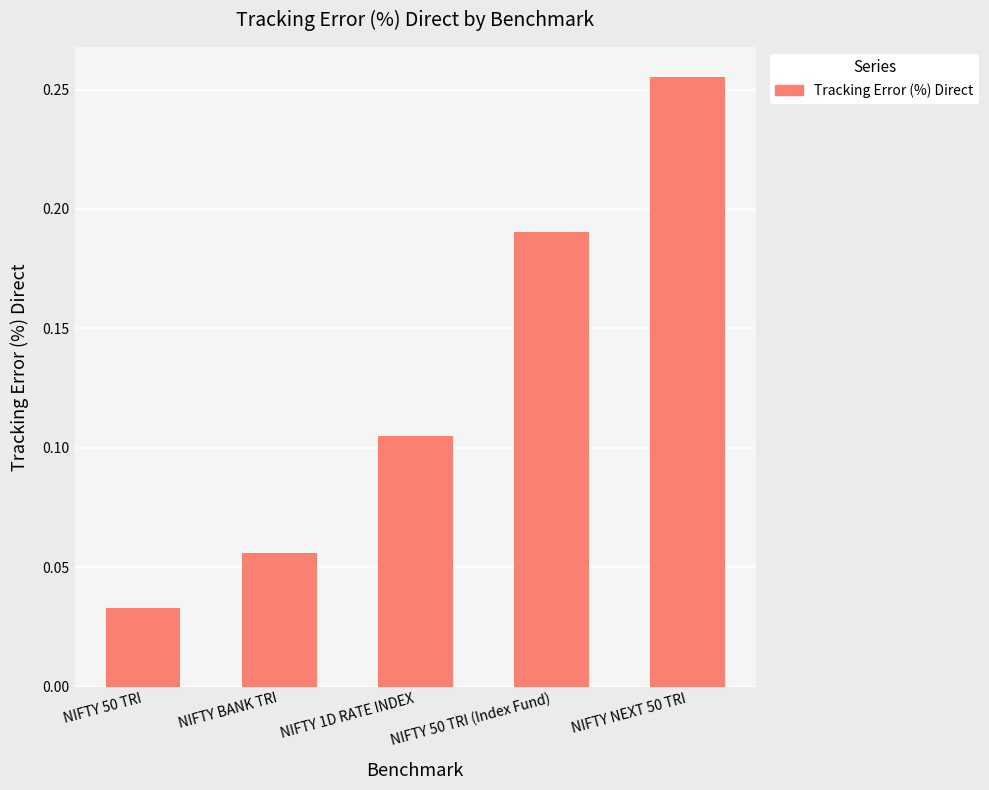

Which category has the highest value across all series?

NIFTY NEXT 50 TRI